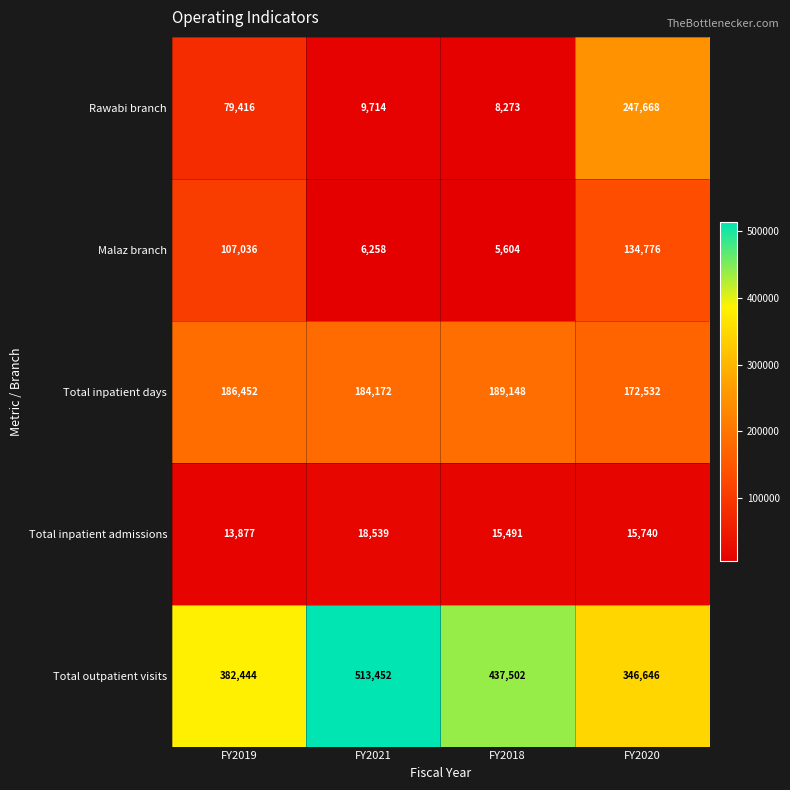

True or false: Total inpatient admissions has a value of 13877 at FY2019.

True